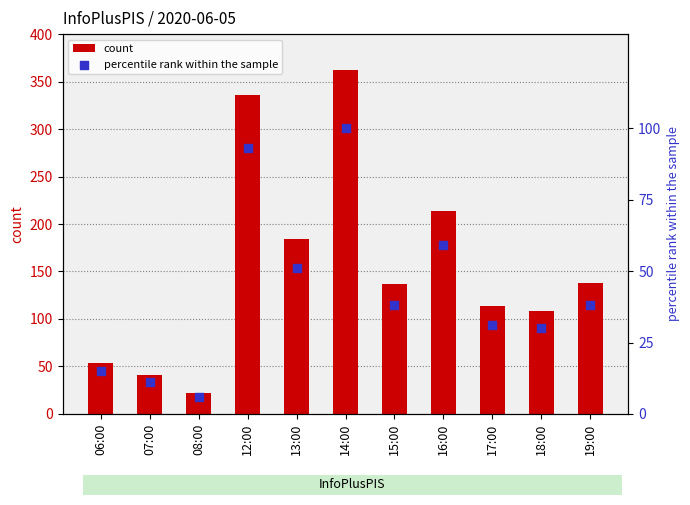

At which category is the sum across all series the highest?

14:00